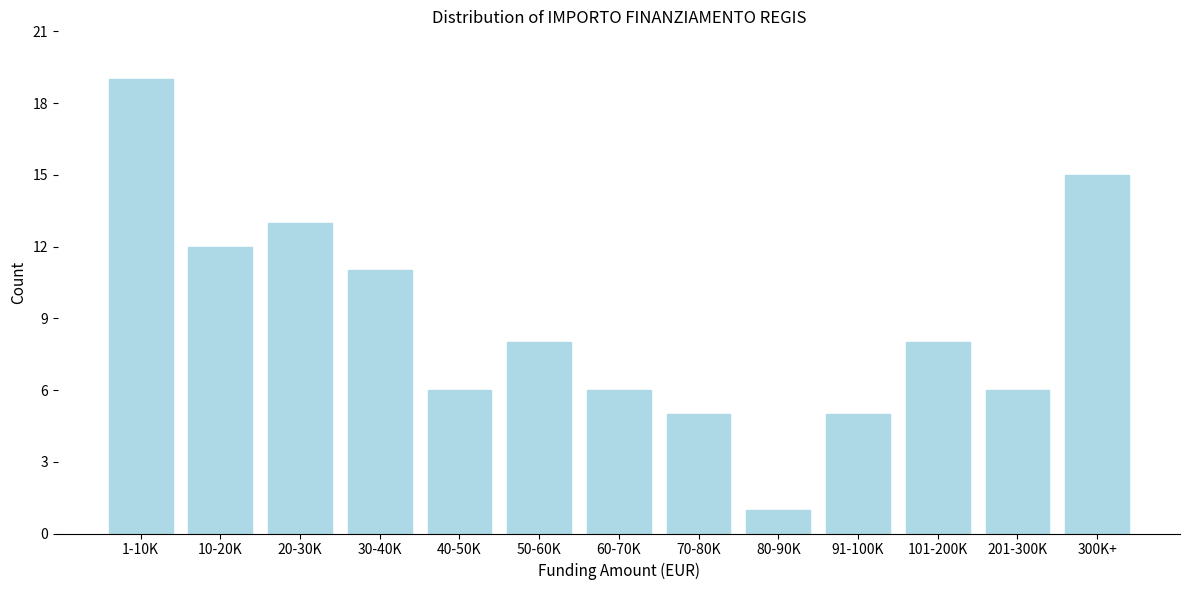

Reading right to left, list all the values displayed in this chart.

15	6	8	5	1	5	6	8	6	11	13	12	19